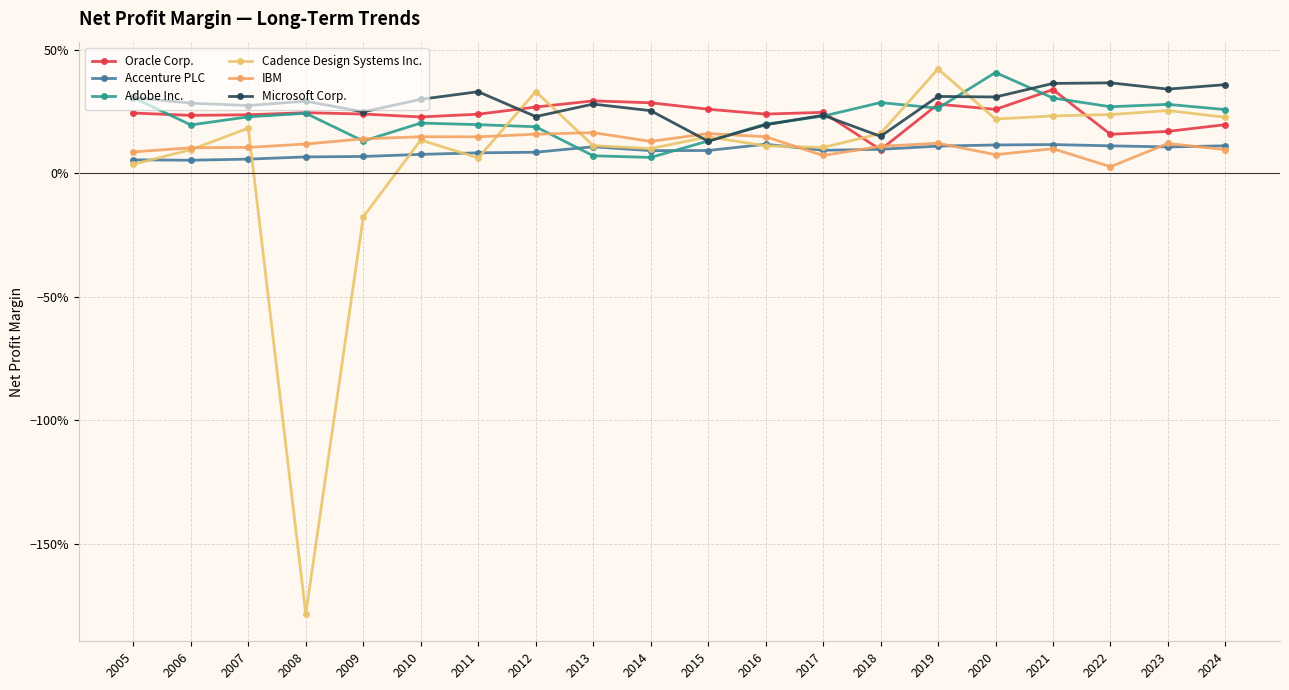

At which label is Accenture PLC closest to 0?

2006